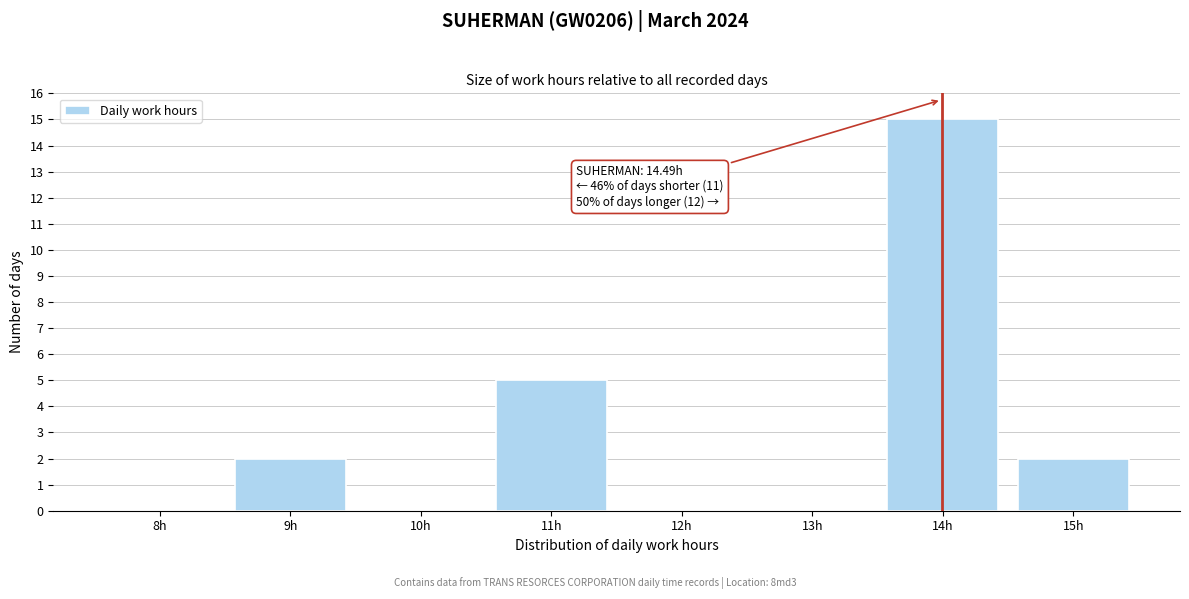

Reading left to right, extract all data points from this chart.

8h=0	9h=2	10h=0	11h=5	12h=0	13h=0	14h=15	15h=2